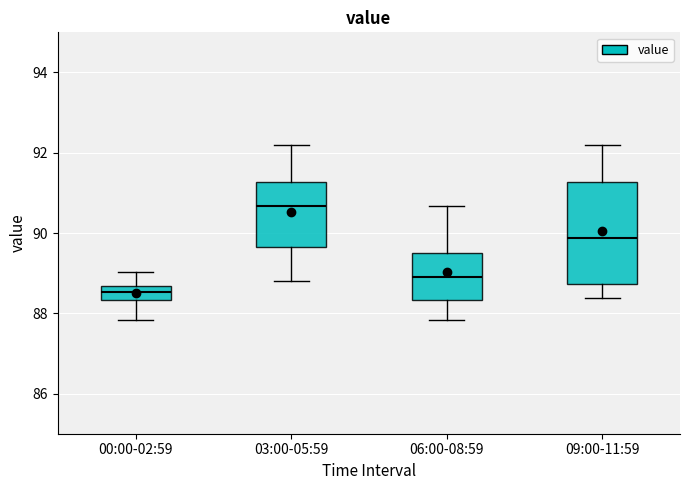

Where is the upper edge of the box for 09:00-11:59 on the y-axis? The values are not printed on the chart, so give them approximately, as read against the axis.

91.2